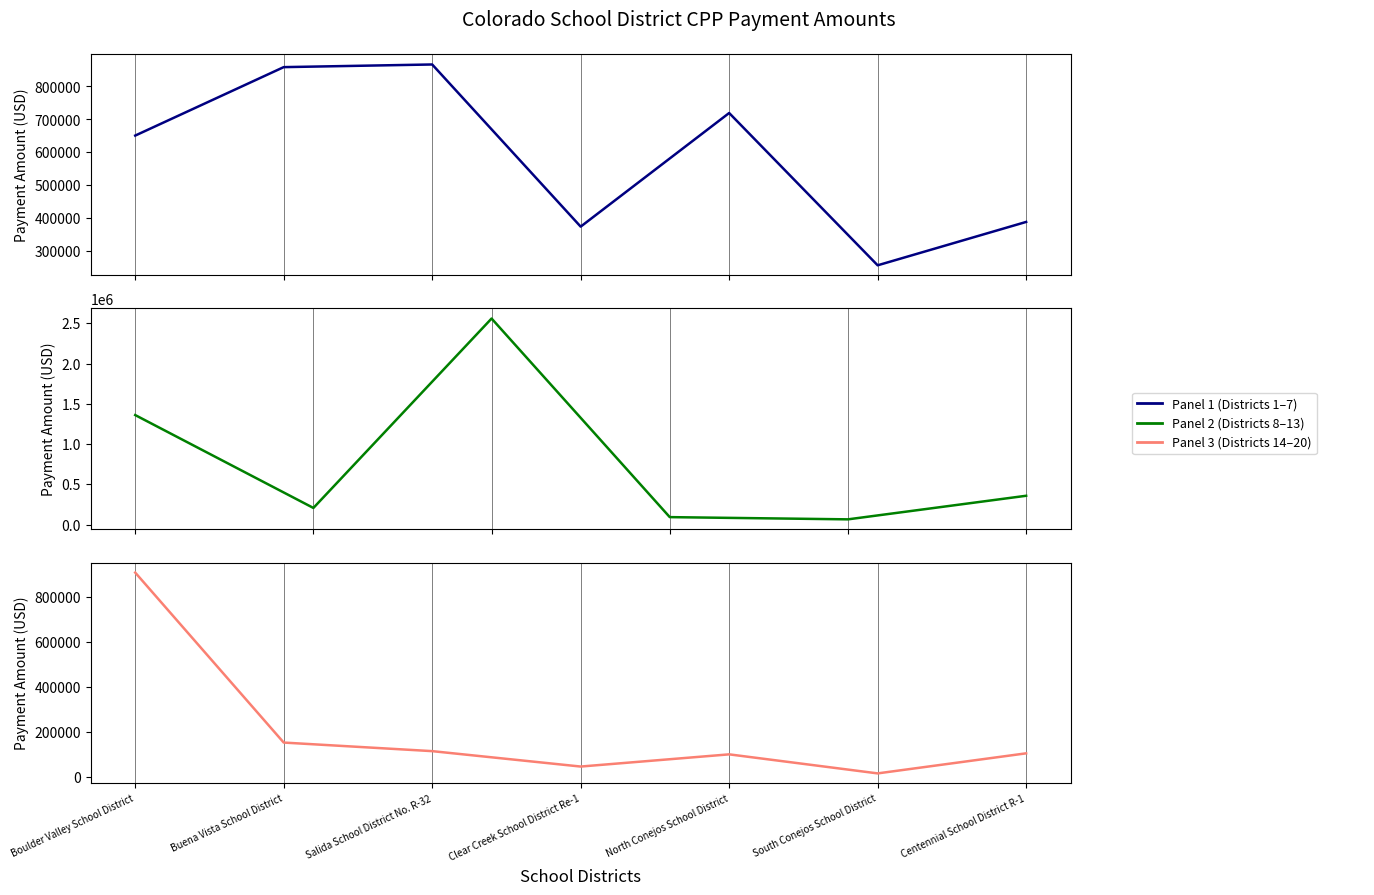

What is the label of the 2nd point from the right?

South Conejos School District